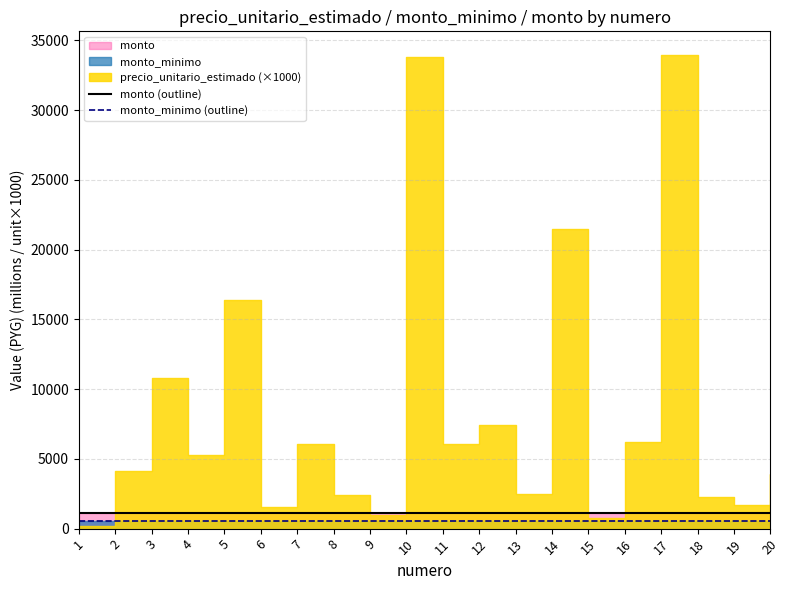

True or false: monto (outline) and monto_minimo (outline) intersect in this chart.

False